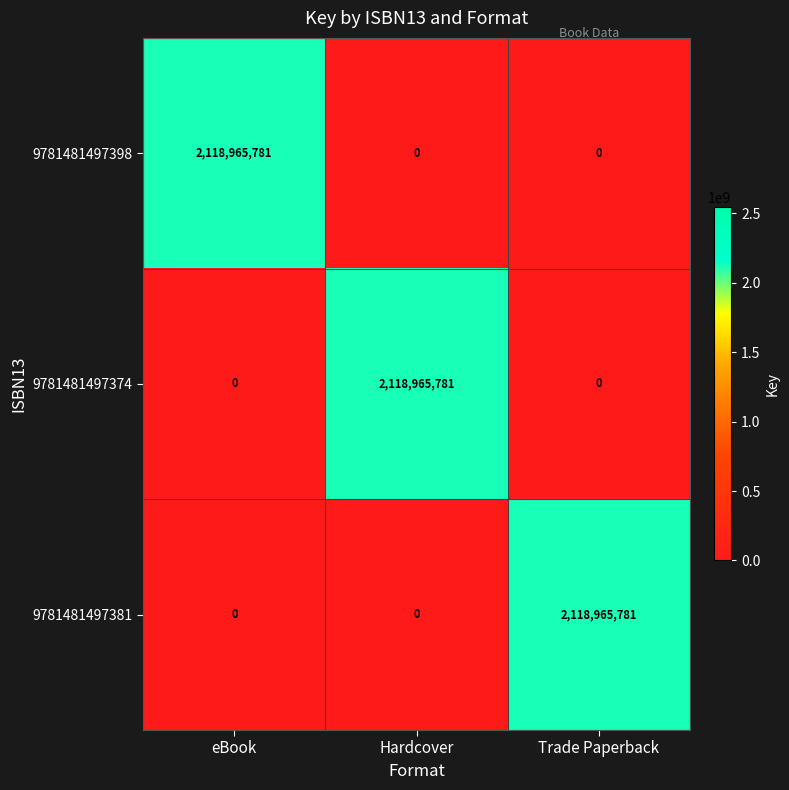

What is the average value of the 9781481497381 series?

706321927